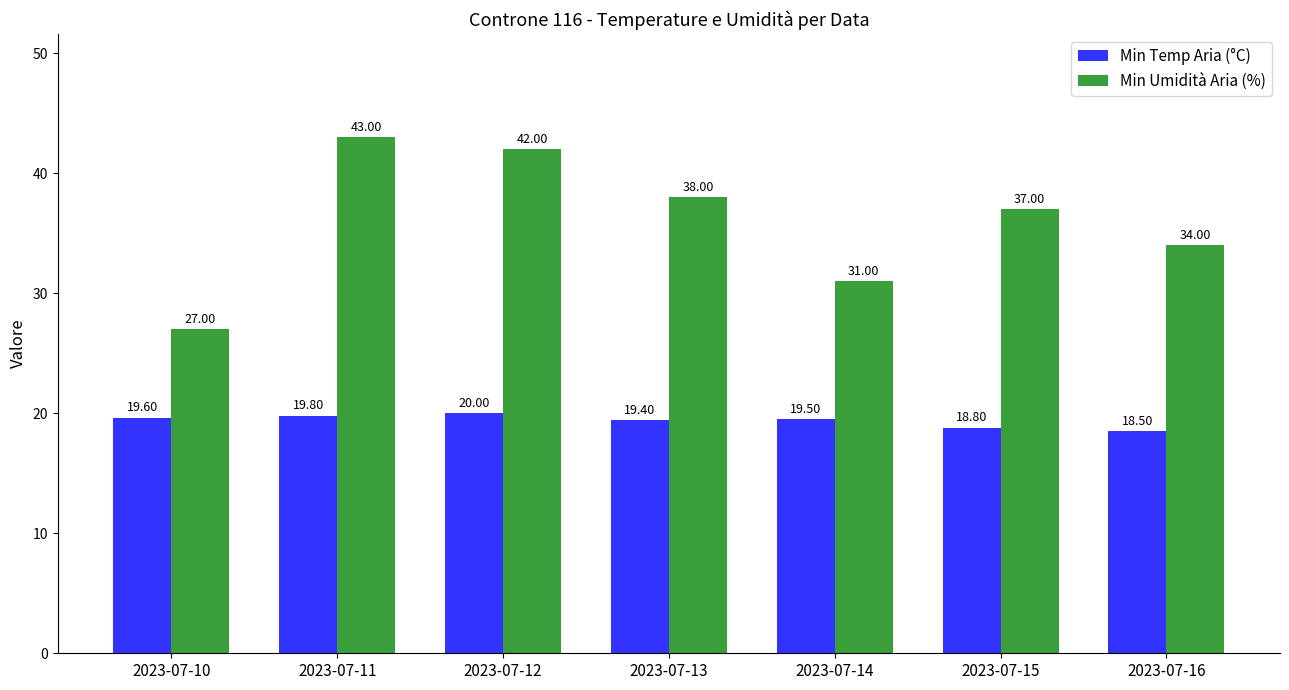

What is the maximum value for Min Temp Aria (°C)?

20.0